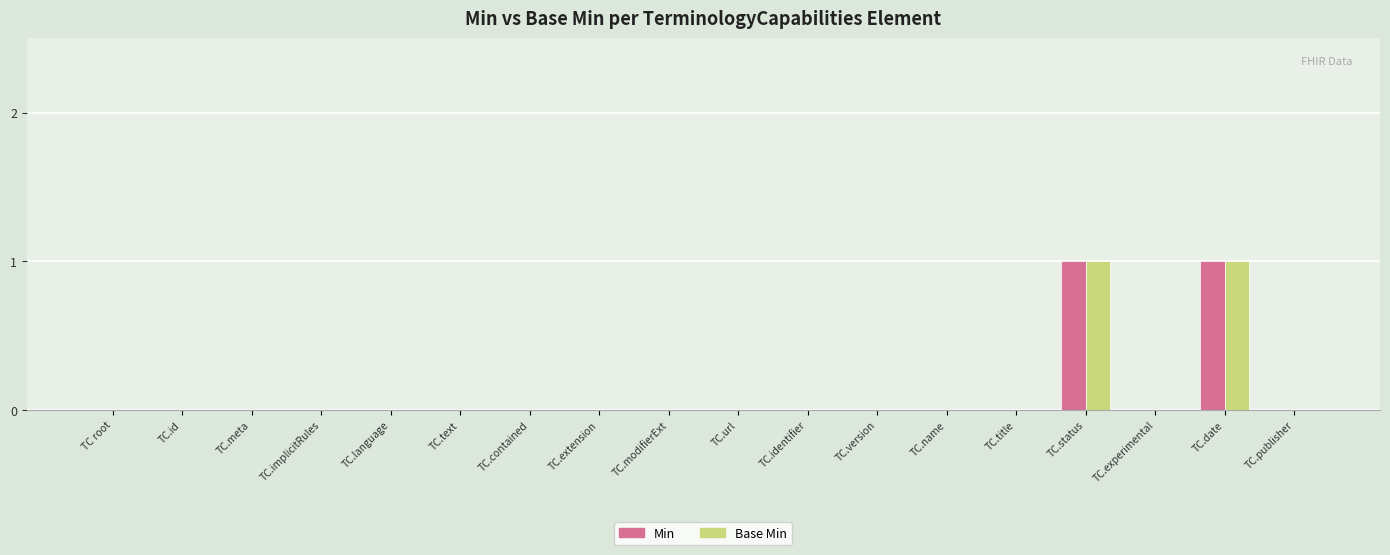

How many groups of bars are there?

18